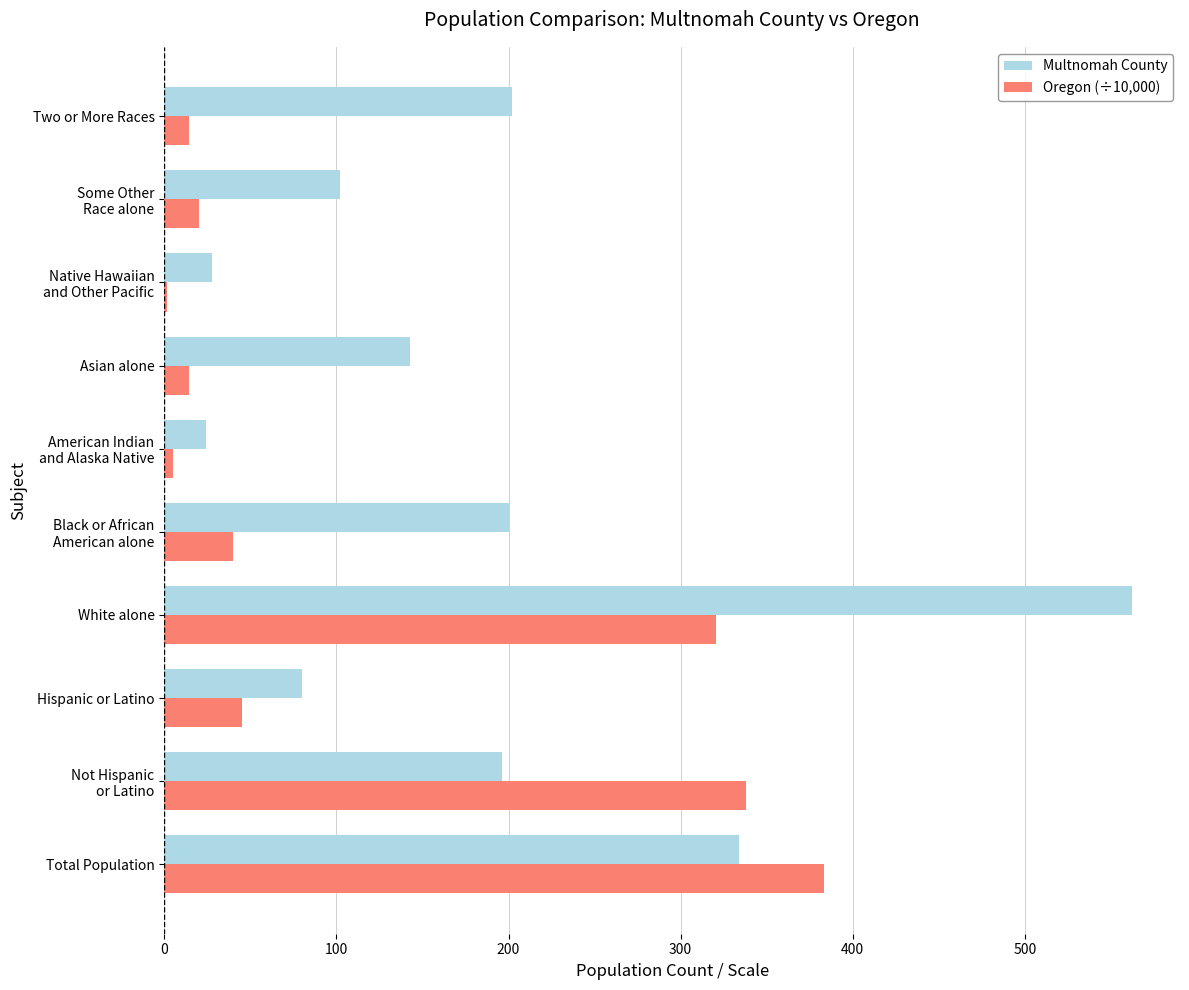

What is the greatest value displayed?

562.0